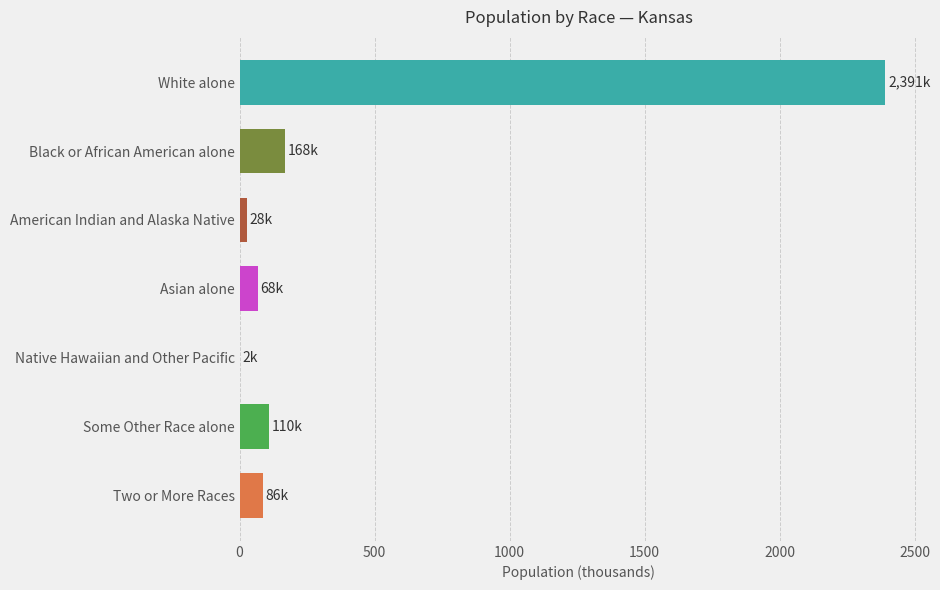

The value at Two or More Races is 85.9. True or false?

True